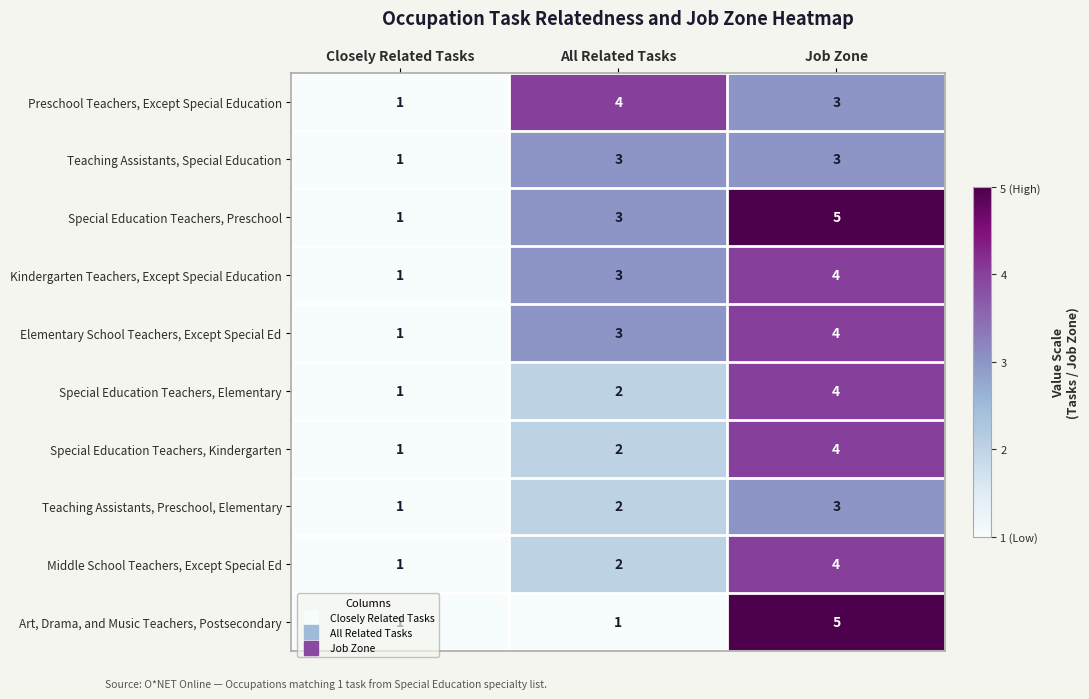

How many Preschool Teachers, Except Special Education values are between 1 and 4?

3